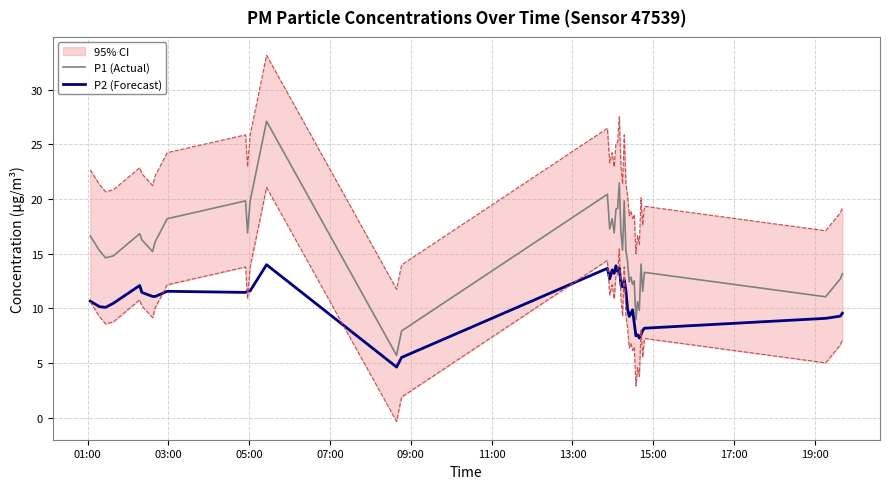

What is the highest value of the P2 (Forecast) series?

14.0